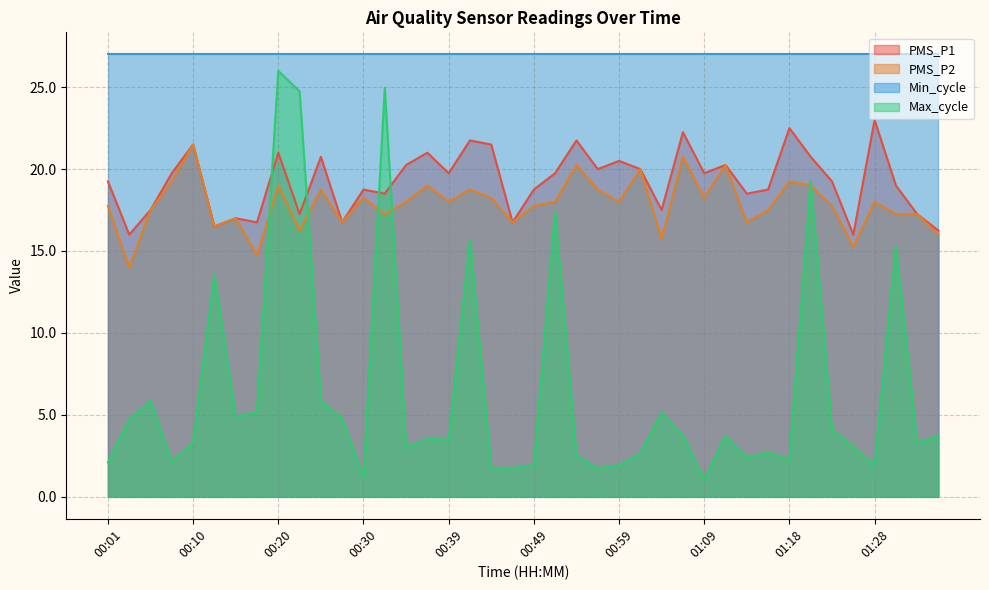

At which label does Max_cycle reach its peak?

00:20